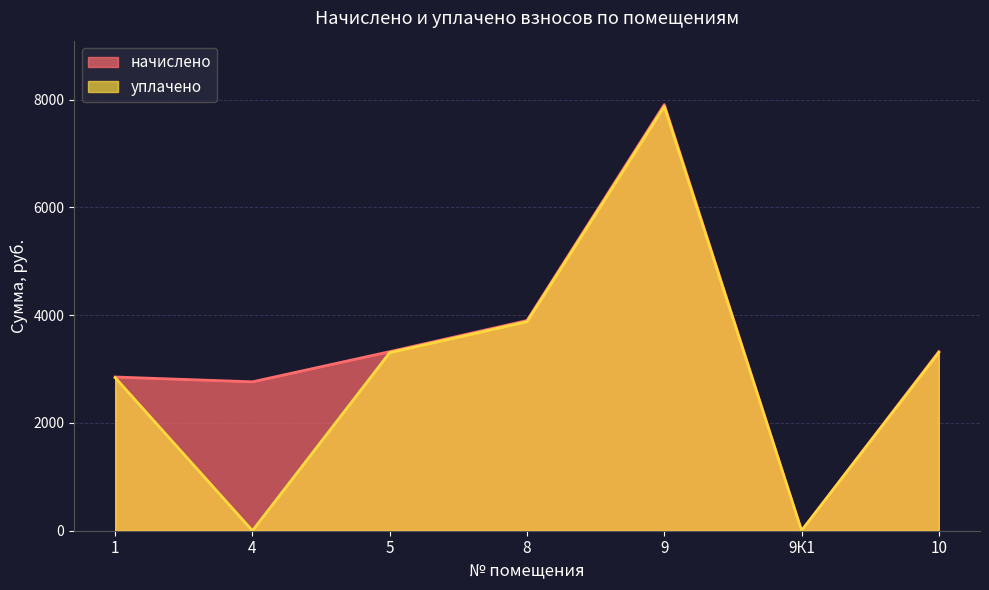

How many data points in начислено are less than 3322?

3